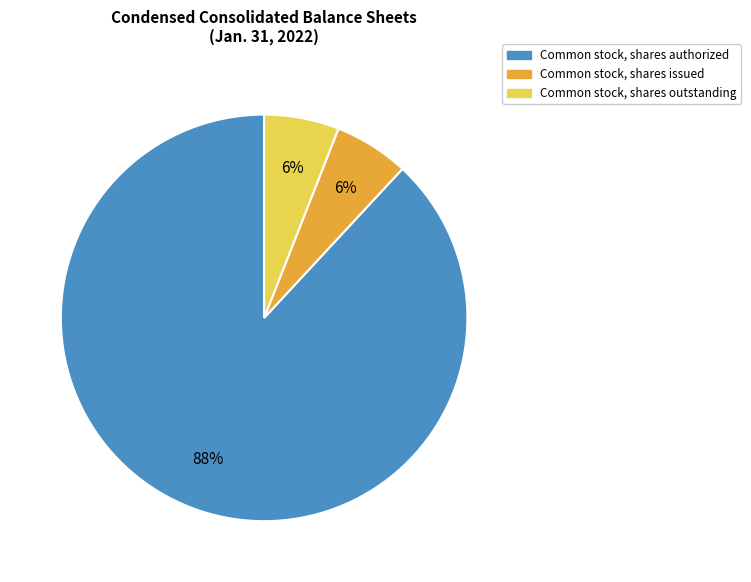

To the nearest percent, what is the difference between the largest and smallest slice percentages?

82%